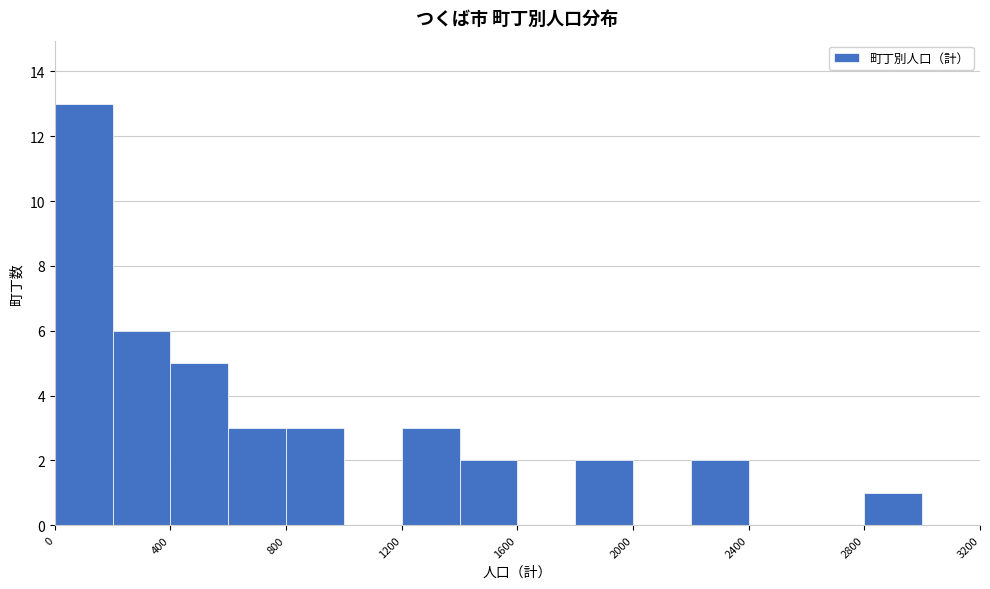

How tall is the bar that spans 1800 to 2000 on the x-axis? The values are not printed on the chart, so give them approximately, as read against the axis.

2